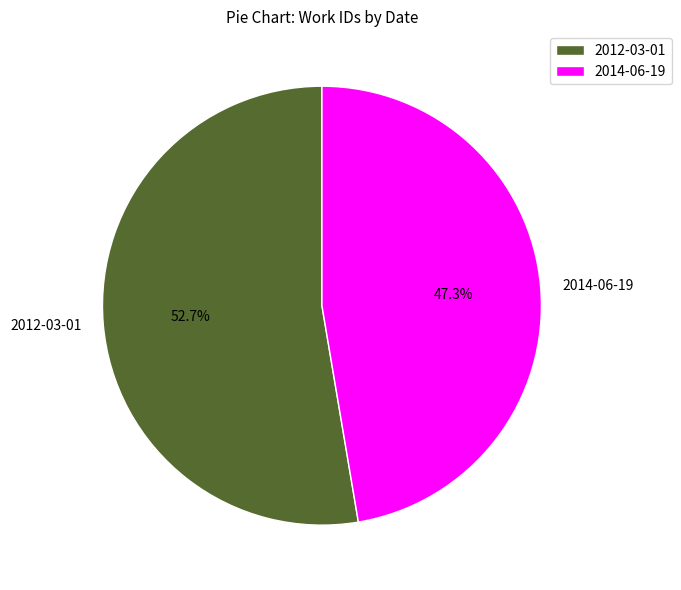

What is the majority slice?

2012-03-01